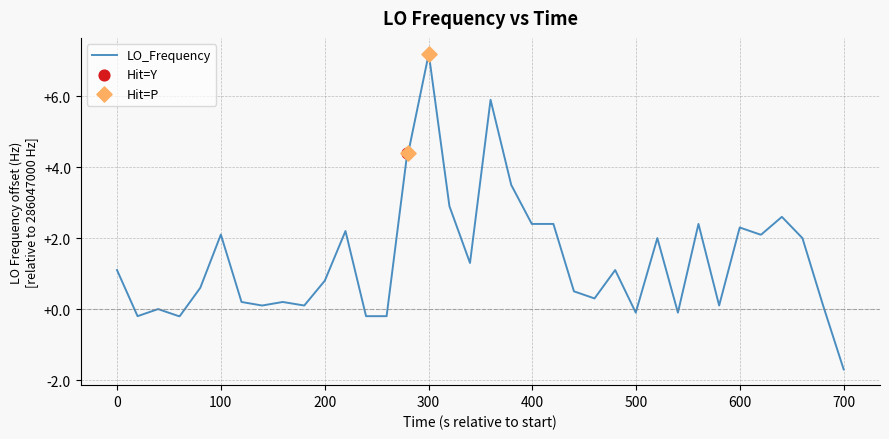

What is the maximum value shown in the chart?

7.2